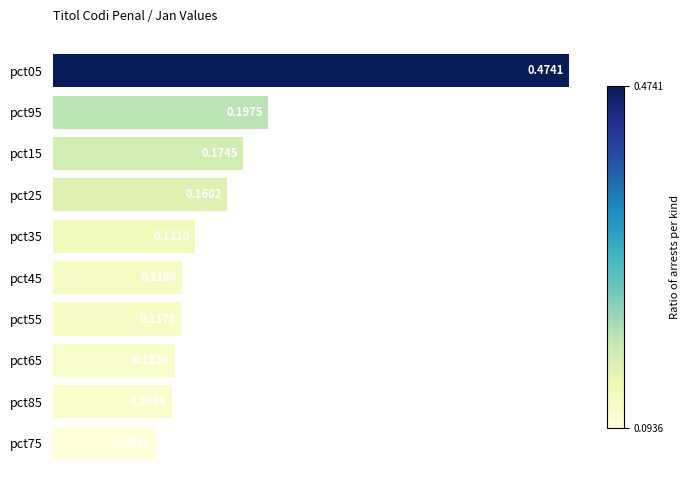

Which category has the lowest value across all series?

pct75